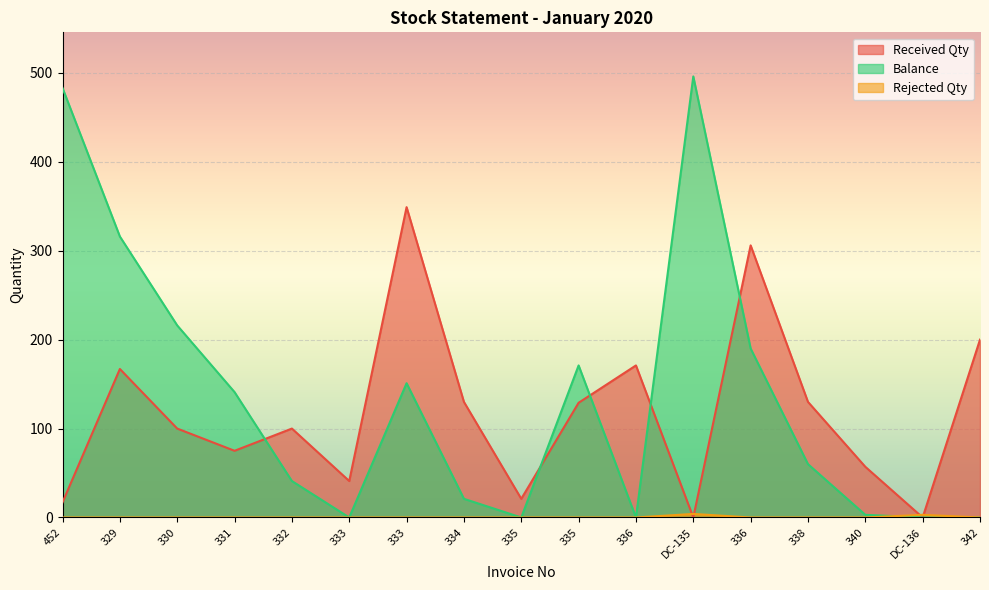

Where do Received Qty and Balance first cross each other?

331 and 332